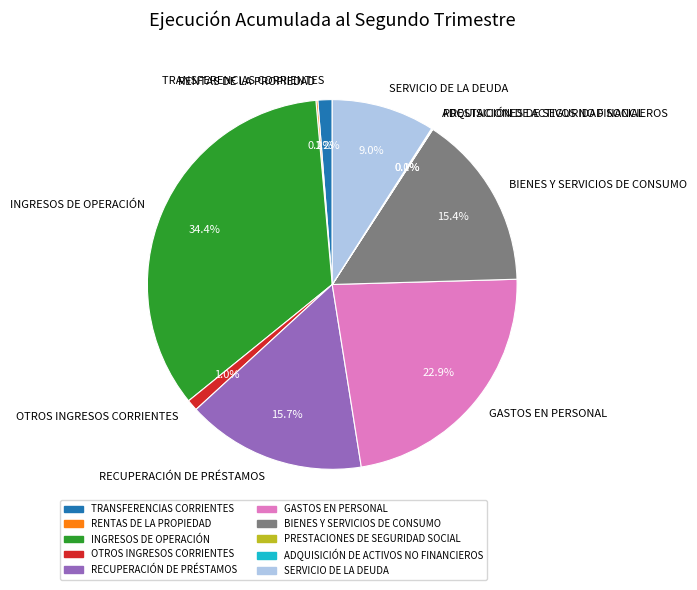

To the nearest percent, what portion does BIENES Y SERVICIOS DE CONSUMO represent?

15%